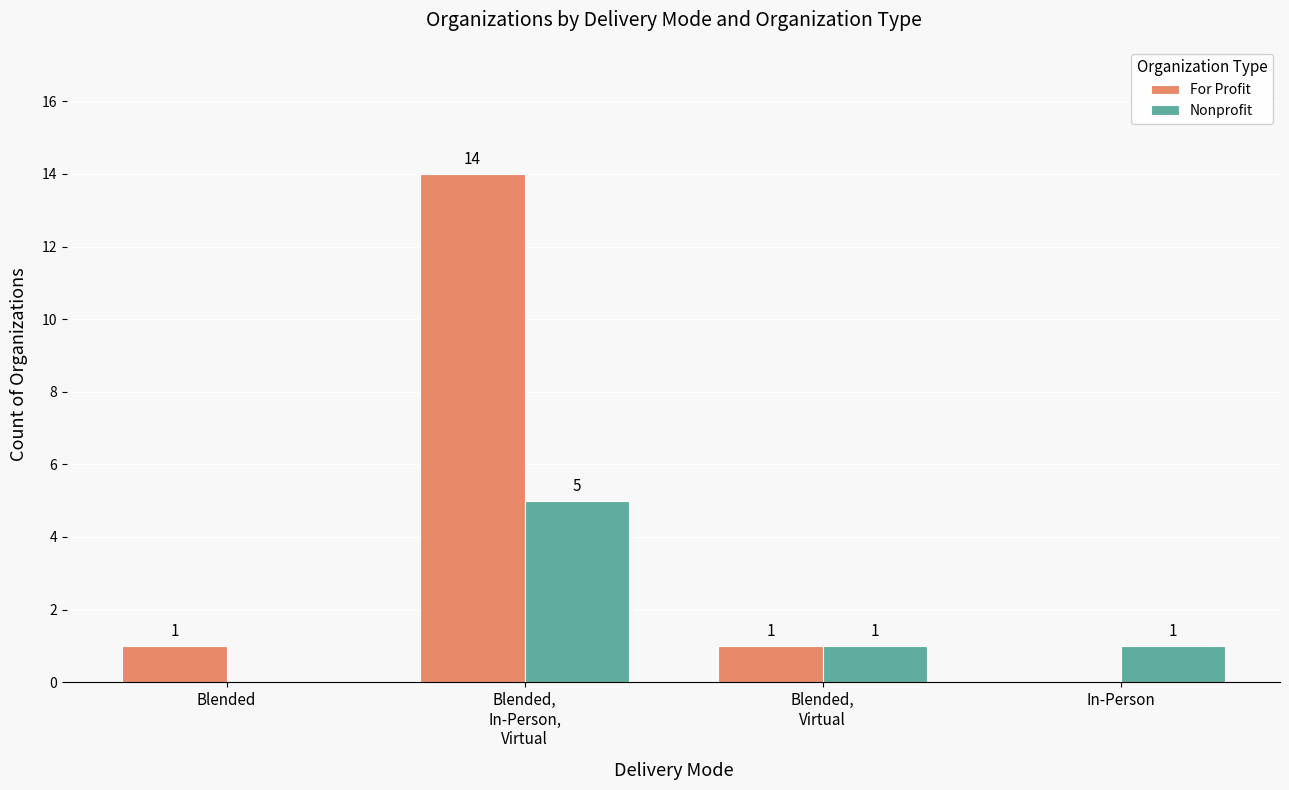

What are all the series names shown in the legend?

For Profit, Nonprofit